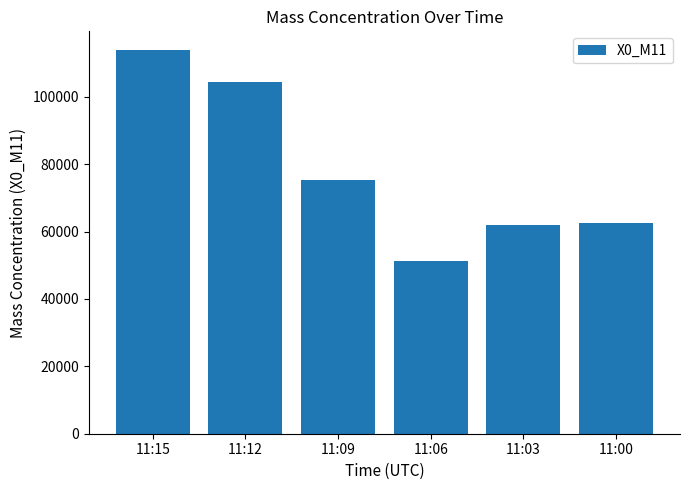

What is the sum of the values at 11:03 and 11:15?

175860